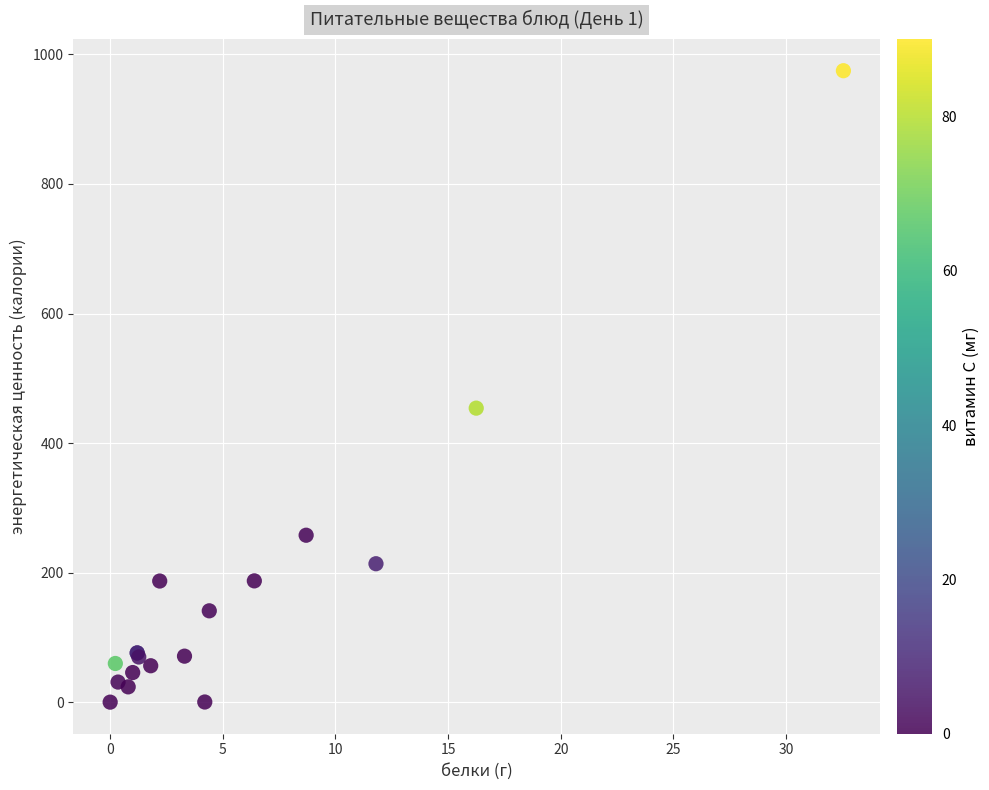

What Y value in the scatter plot is closest to 487?

453.9